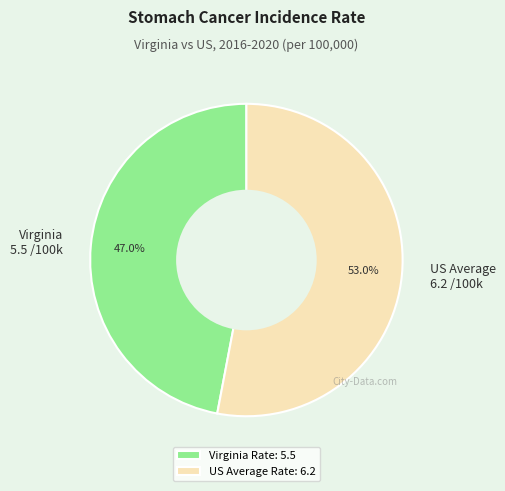

What is the largest slice in the pie chart?

US Average Rate: 6.2